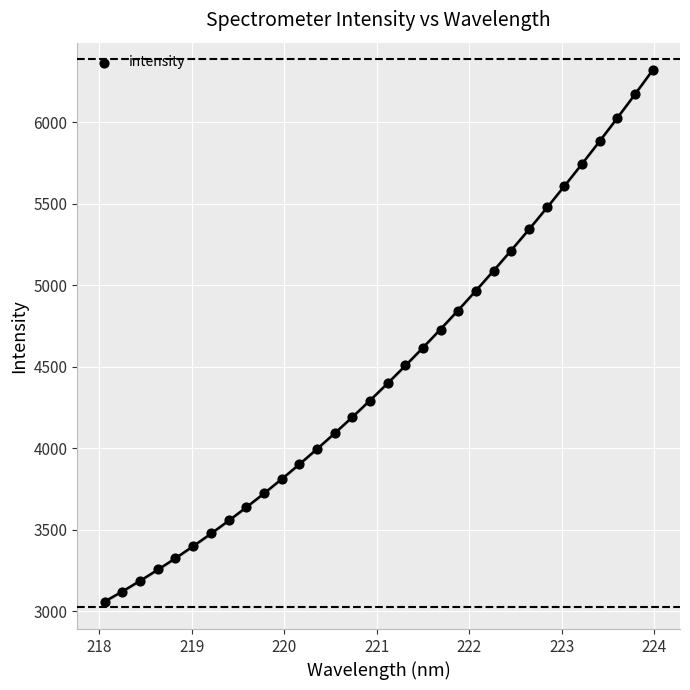

What is the range of Y values (max minus min)?

3269.0